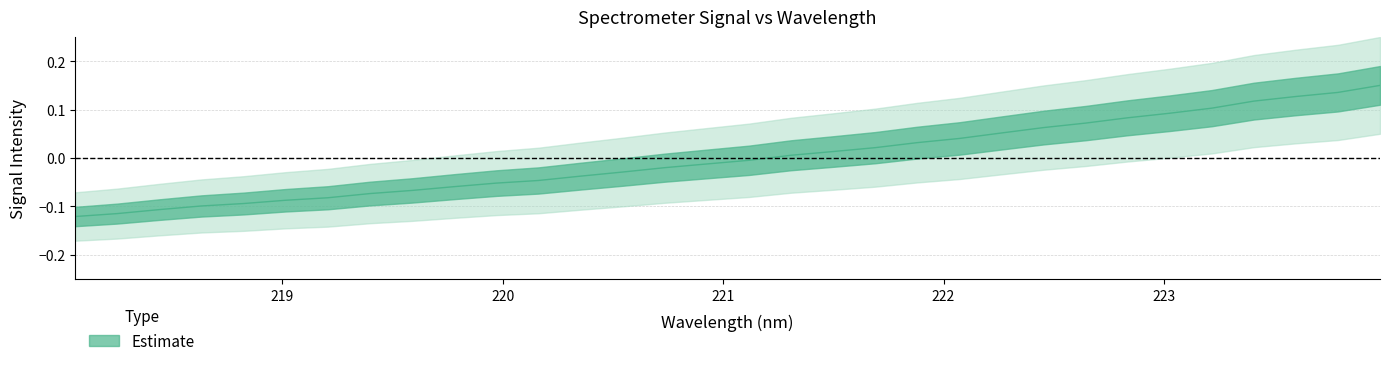

How many lines are shown in the chart?

1